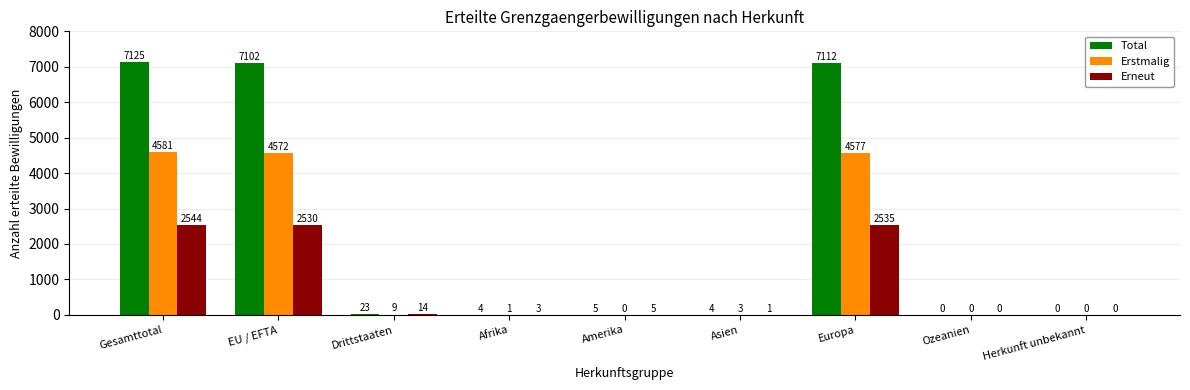

What is the total value across all series at Europa?

14224